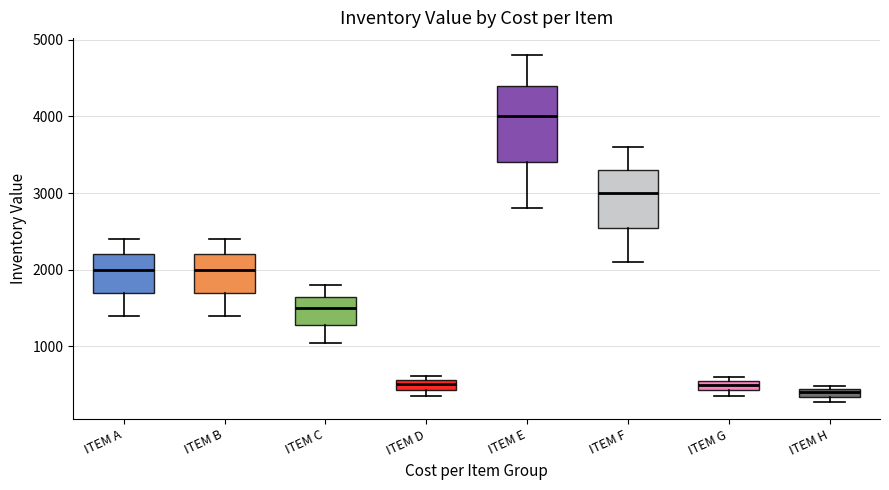

Comparing the boxes themselves (not the whiskers), which one is the tallest?

ITEM E